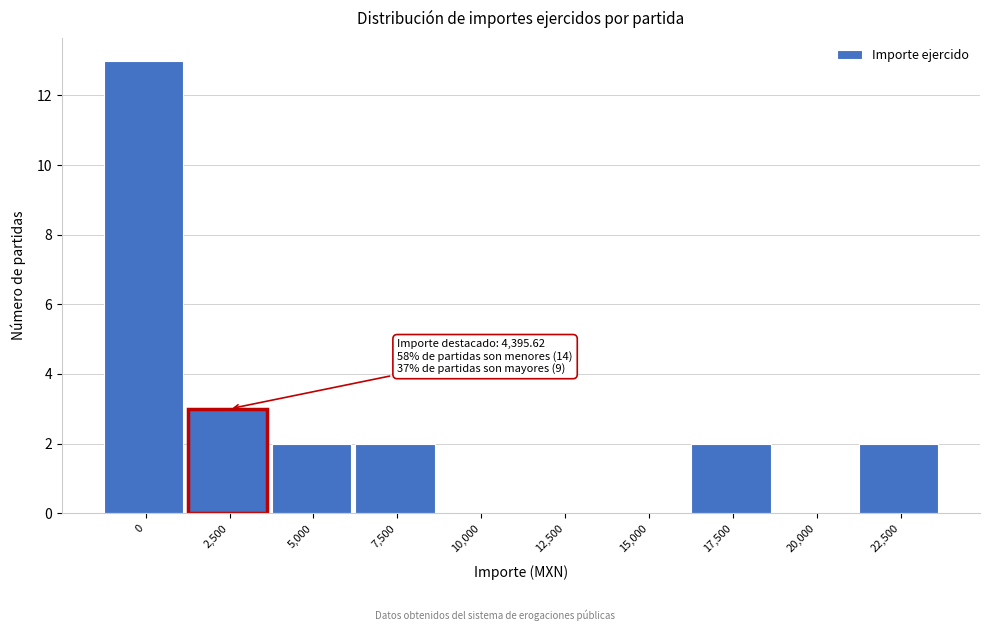

Reading left to right, list all the values displayed in this chart.

0=13	2,500=3	5,000=2	7,500=2	10,000=0	12,500=0	15,000=0	17,500=2	20,000=0	22,500=2